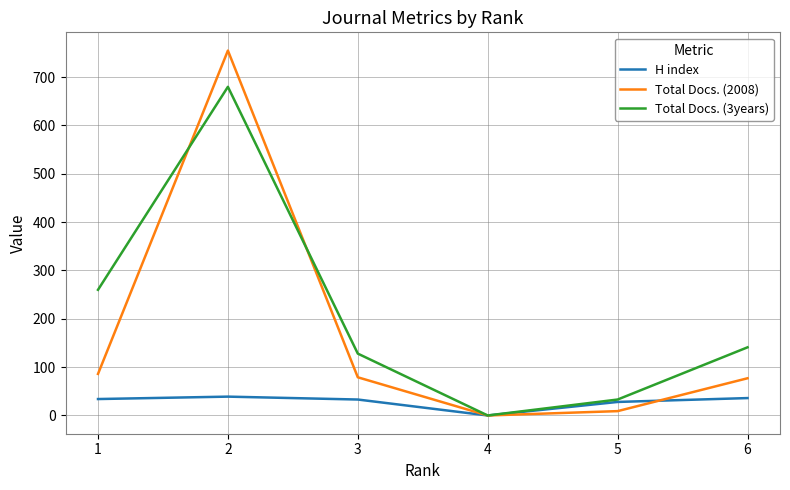

The value of H index at 6 is 36. True or false?

True